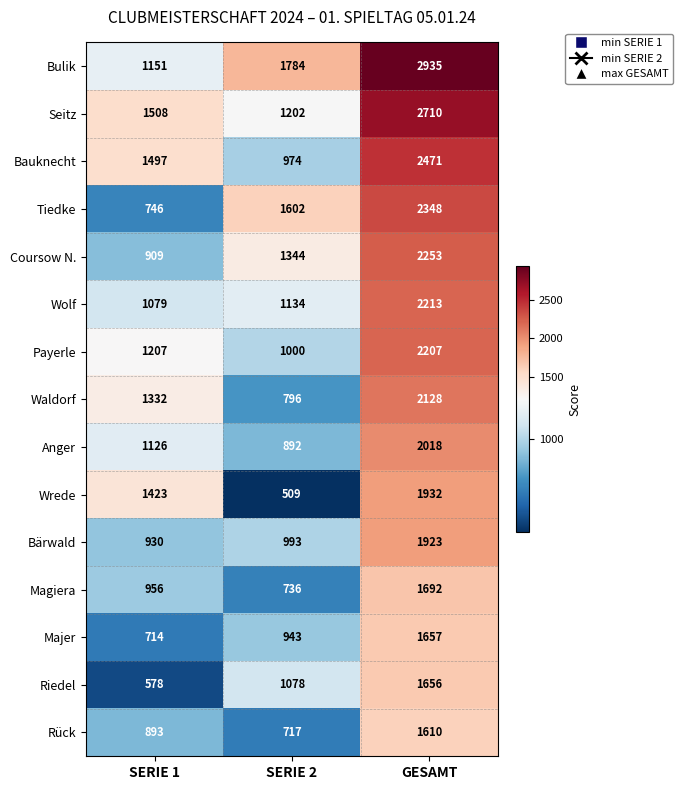

What is the smallest value displayed?

509